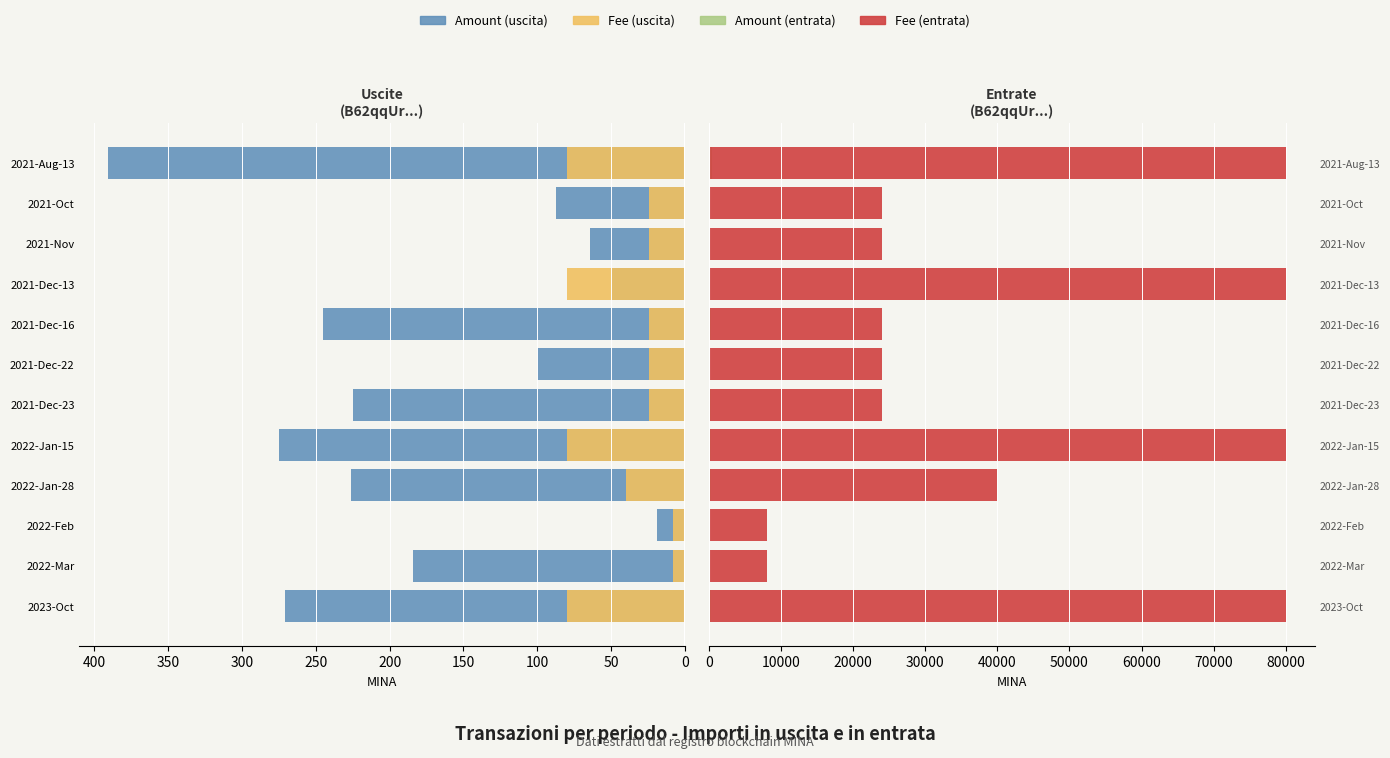

How many categories are shown in the chart?

12